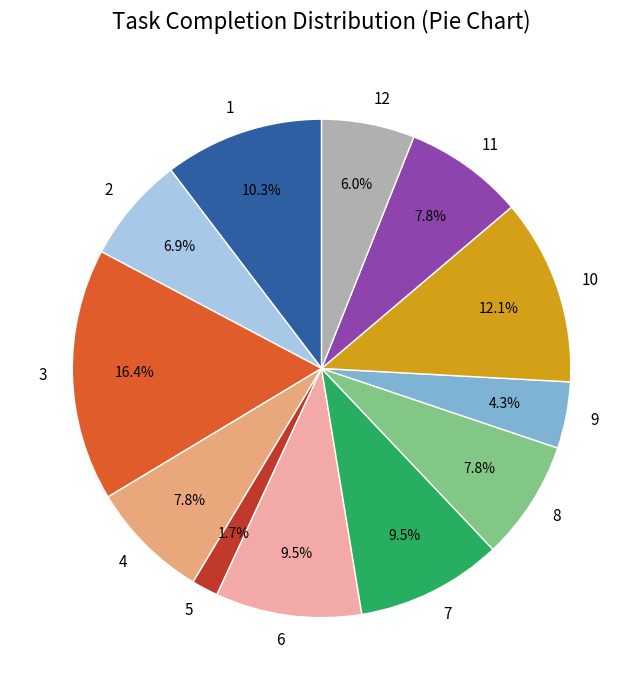

Which category has the biggest portion of the pie?

3